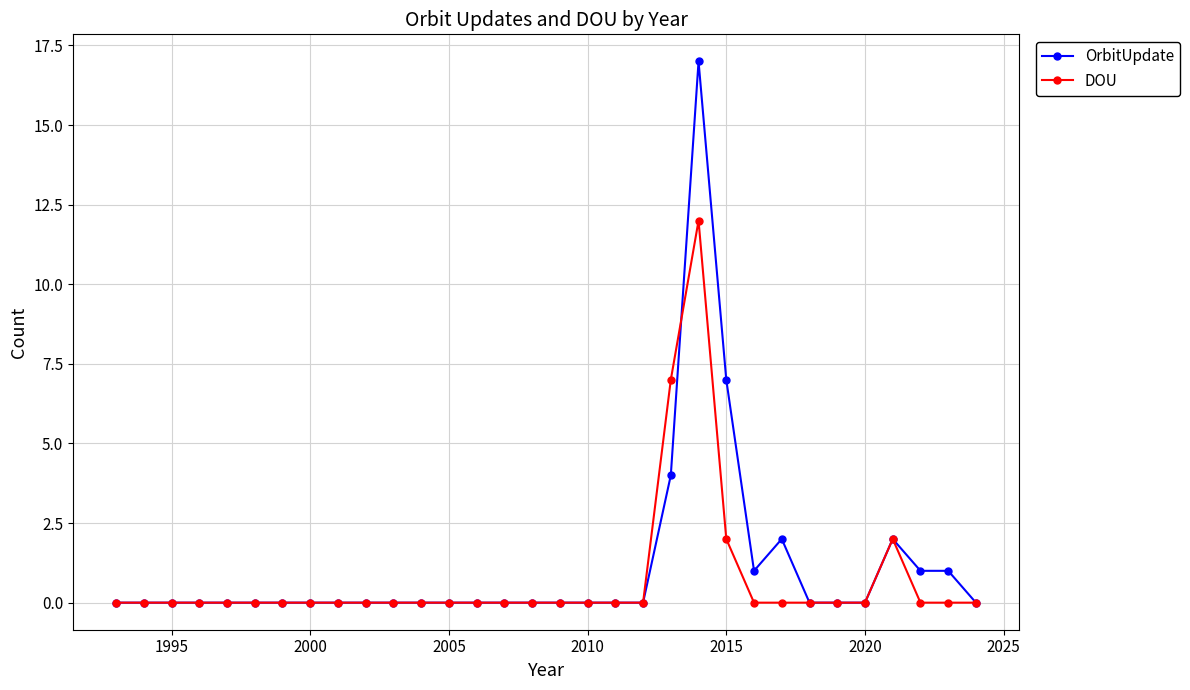

What is the maximum value for OrbitUpdate?

17